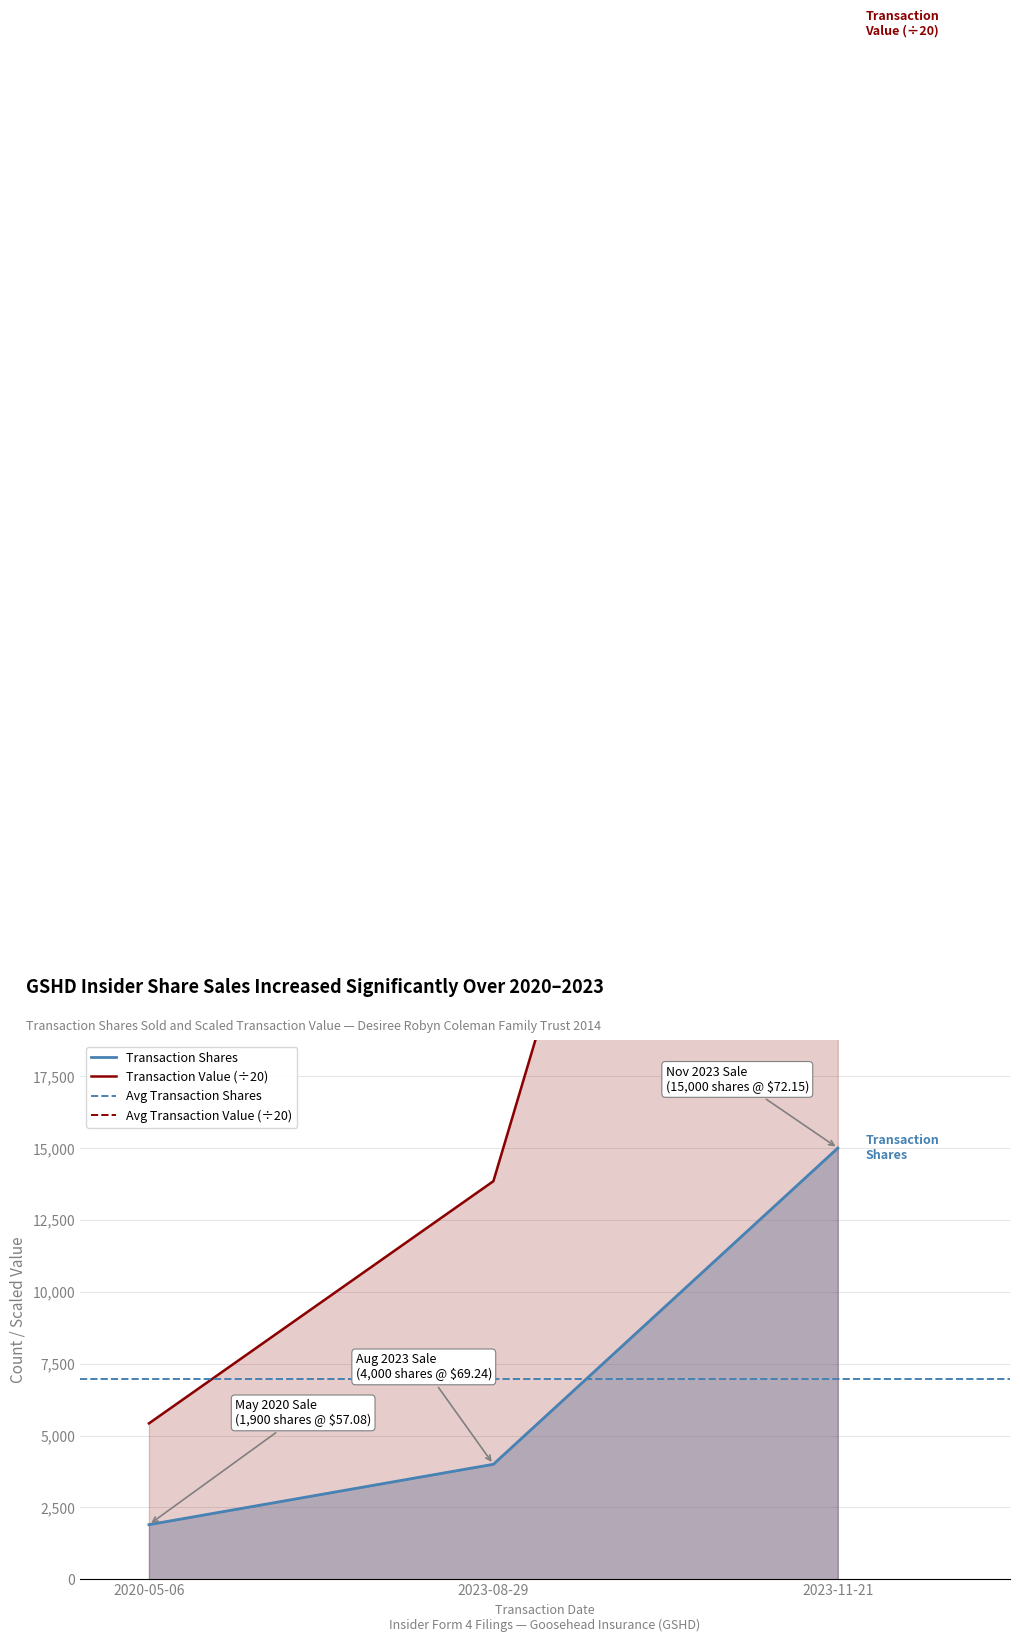

Is it true that the value at 2023-08-29 is 5742?

False